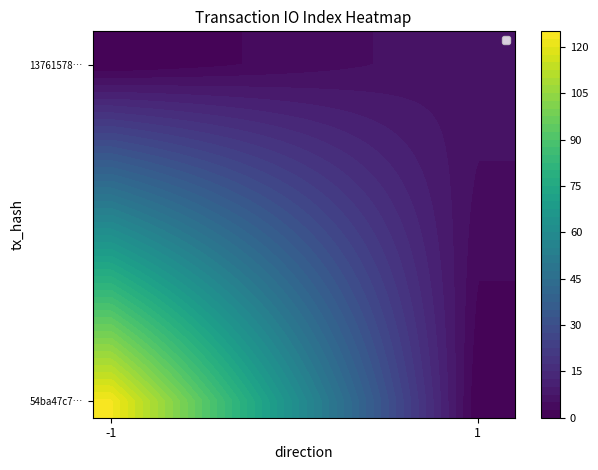

At io_index, list the series in order from smallest to largest.

13761578e4c5c8292df7e3b8579a01df33c30e5, 54ba47c70a66ad73cb2abb8db37147d608381b6